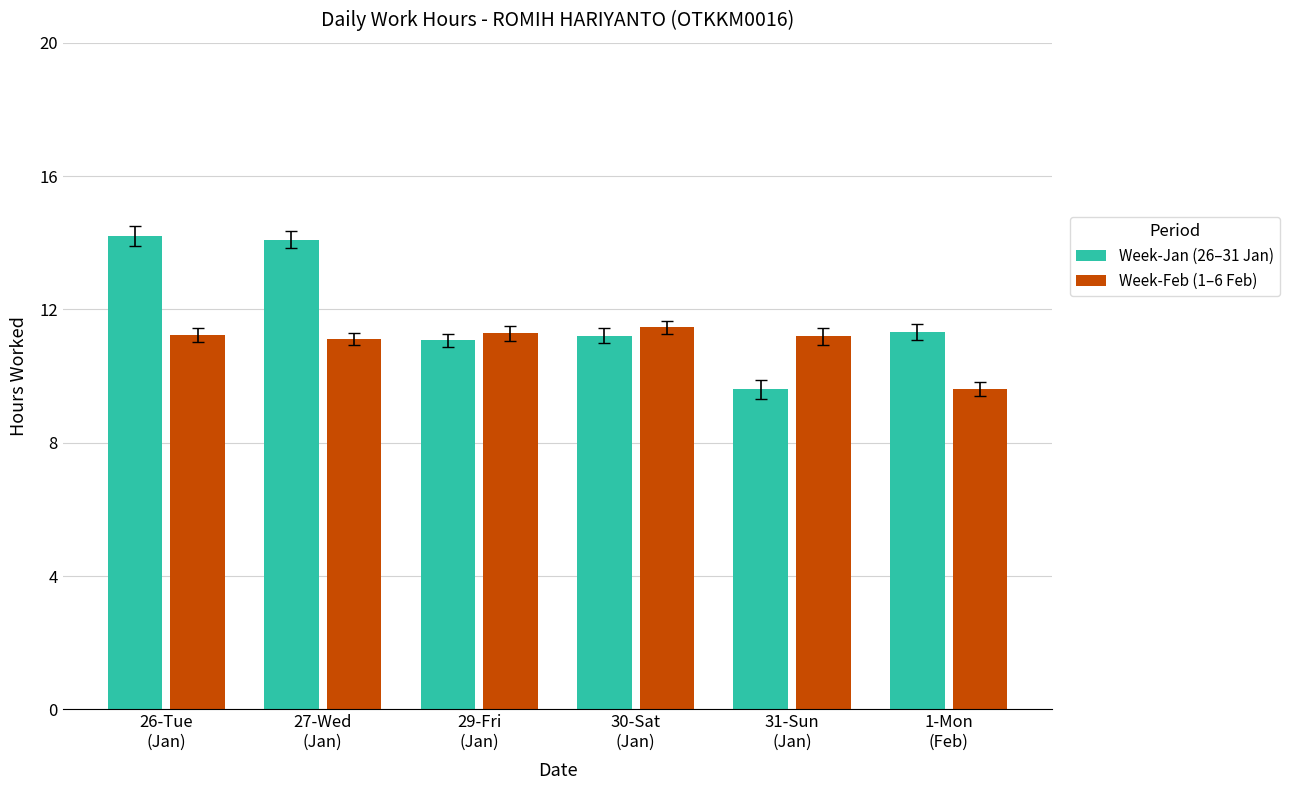

Rank the series by their average value, from lowest to highest.

Week-Feb (1–6 Feb), Week-Jan (26–31 Jan)